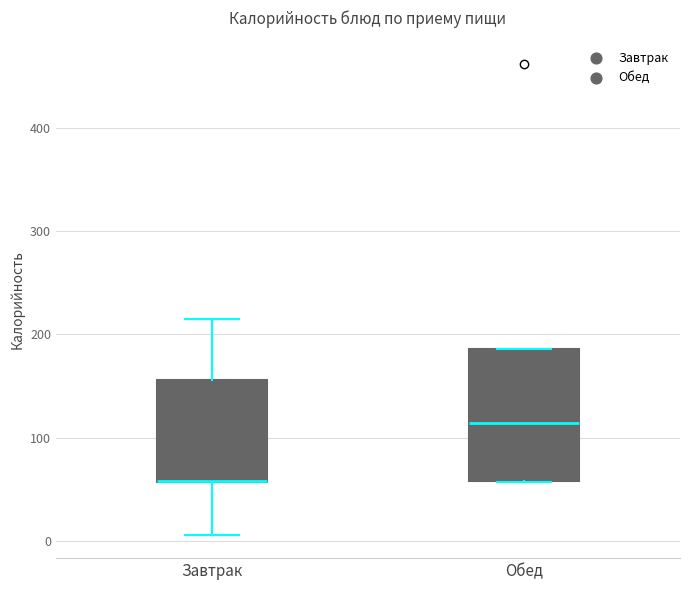

Reading left to right, transcribe this box plot: for each box, give where its median line is, the range the box spans, and where its two whiskers end, as read against the y-axis. The values are not printed on the chart, so give them approximately, as read against the axis.

Завтрак: median 60 (drawn on the box's lower edge), box 60 to 160, whiskers 10 to 220
Обед: median 110, box 60 to 190, whiskers 60 to 190